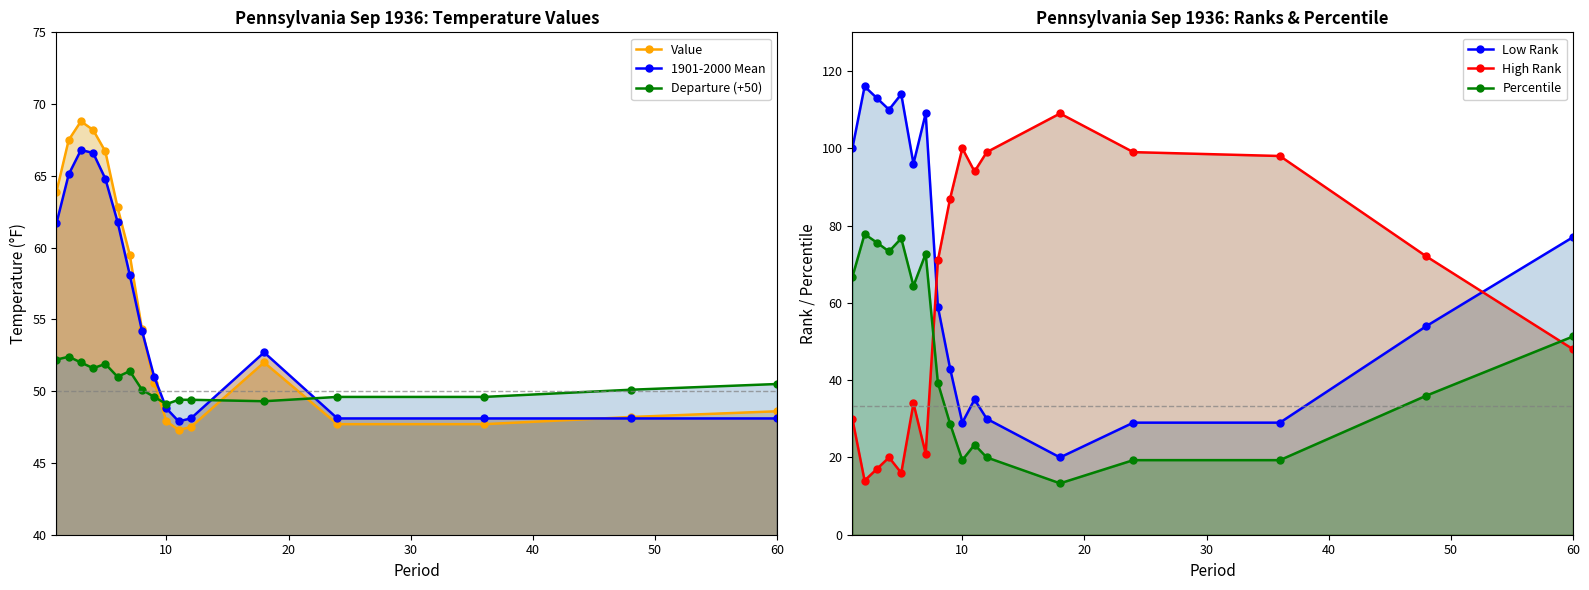

Which series has the widest spread of values?

Low Rank